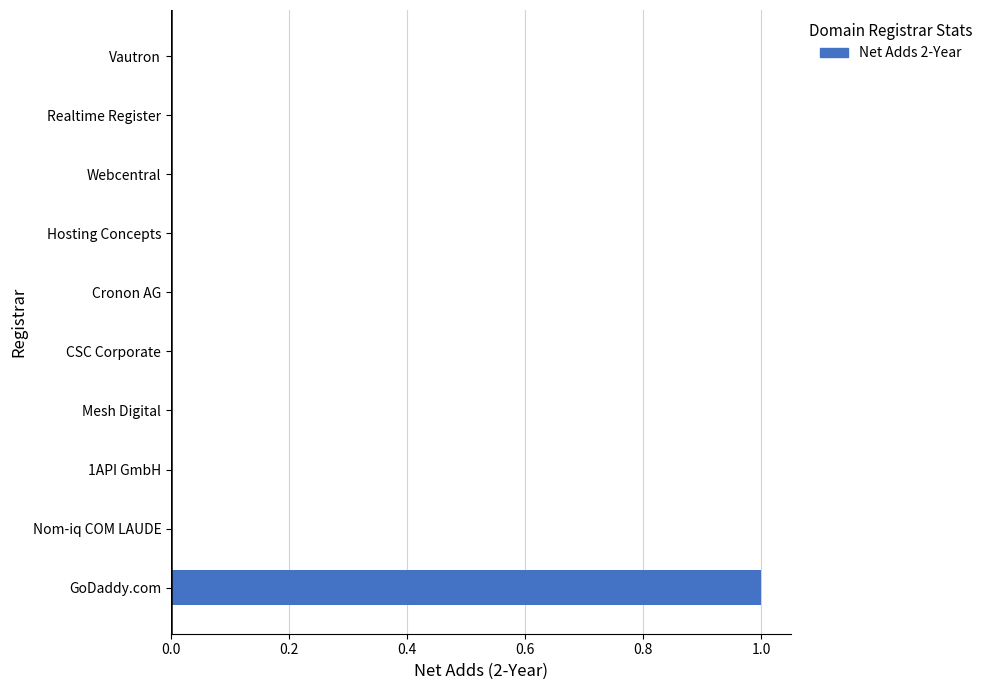

Between Hosting Concepts and GoDaddy.com, which is larger?

GoDaddy.com